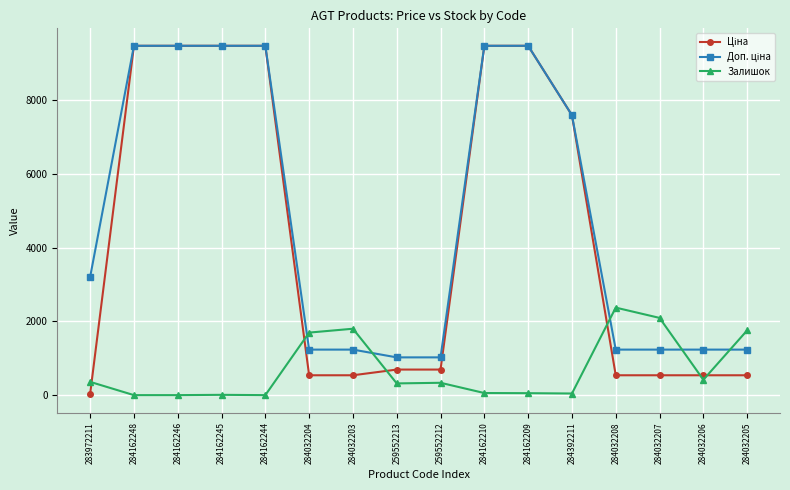

At how many categories does at least one series exceed 6672?

7